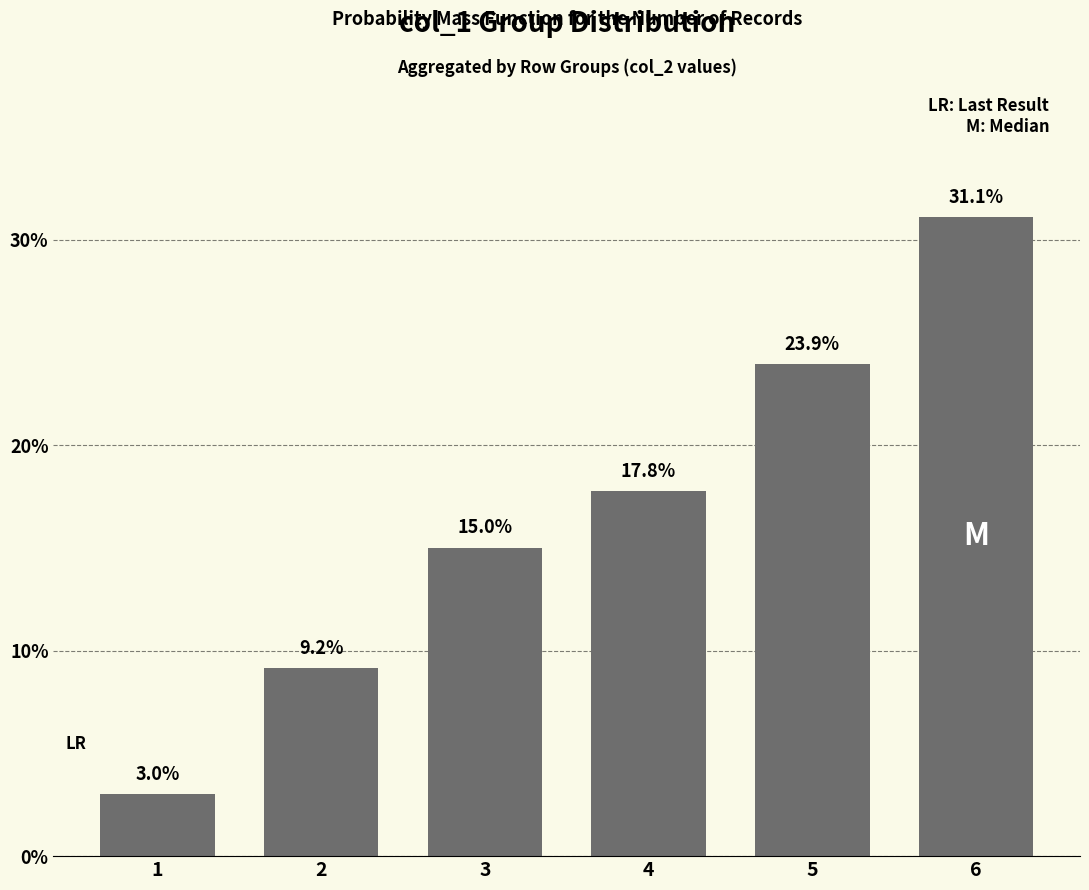

How many data points are less than 17?

3